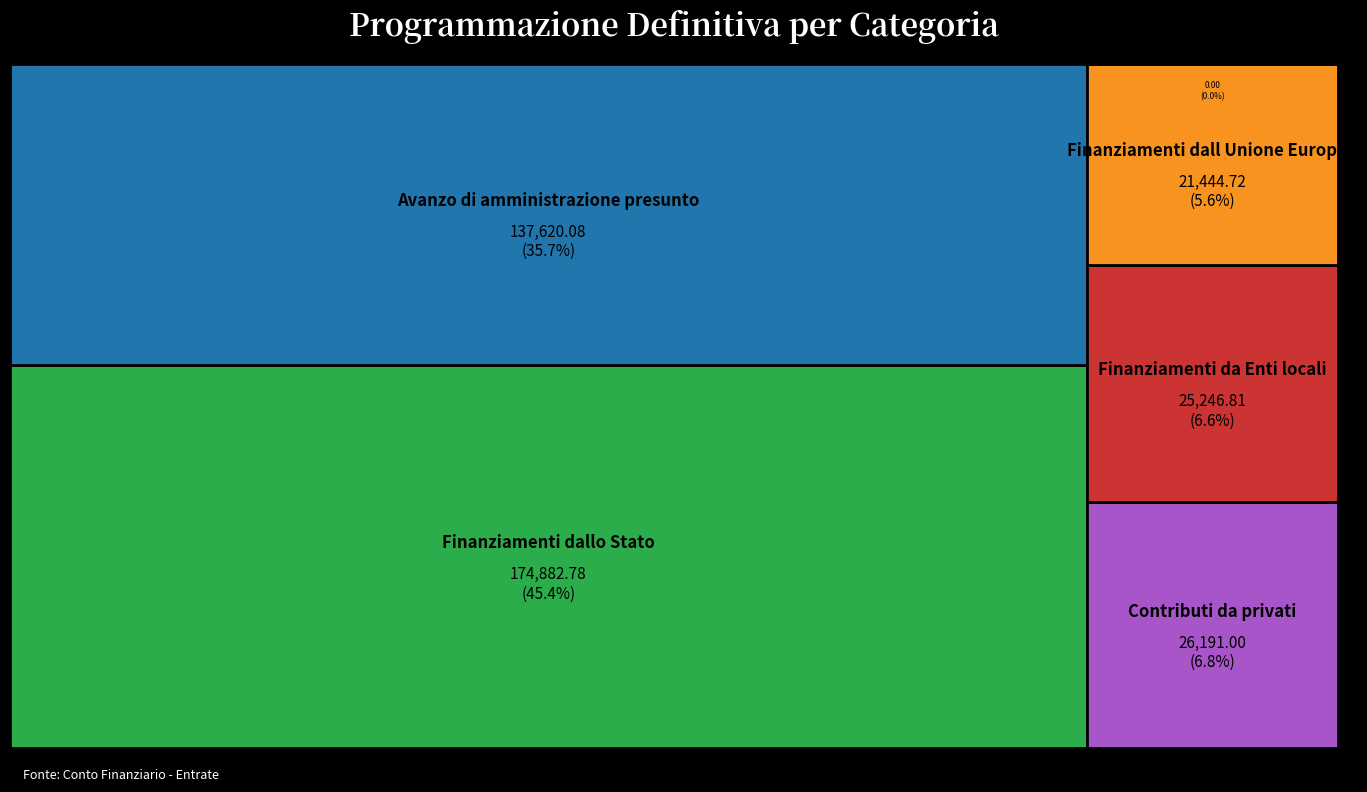

Reading left to right, extract all data points from this chart.

Avanzo di amministrazione presunto=137620.1	Finanziamenti dall Unione Europea=21444.7	Finanziamenti dallo Stato=174882.8	Finanziamenti da Enti locali=25246.8	Contributi da privati=26191.0	Finanziamenti dalla Regione=0.0